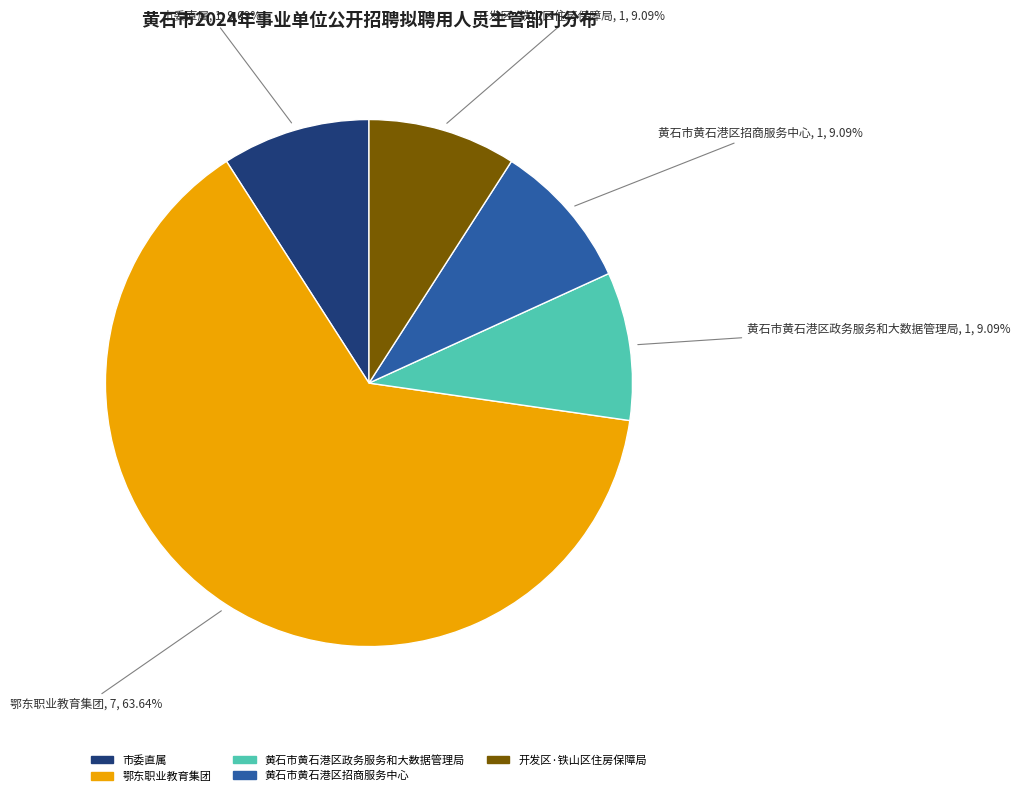

What is the largest slice in the pie chart?

鄂东职业教育集团